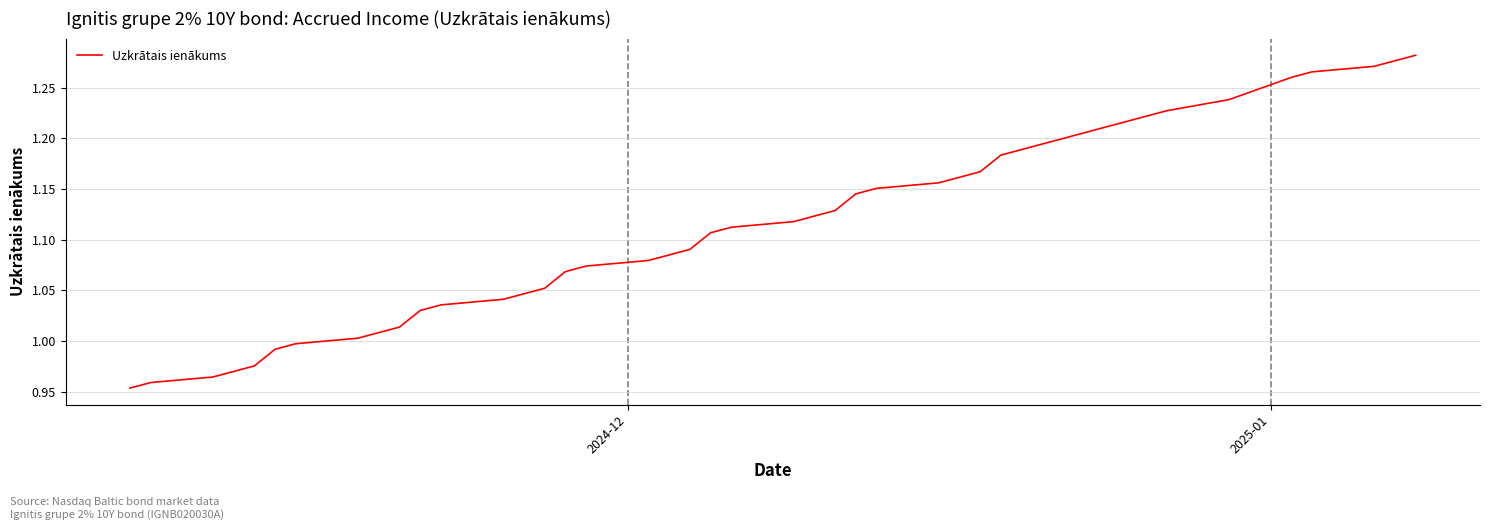

What is the difference between the maximum and minimum values?

0.3